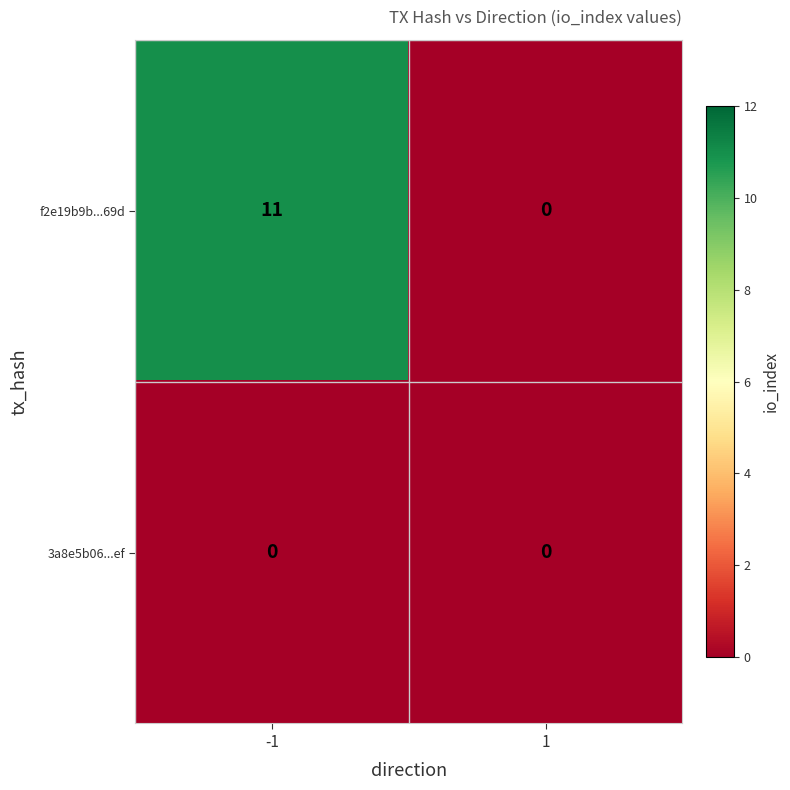

Which series changed the most between -1 and 1?

f2e19b9b...69d